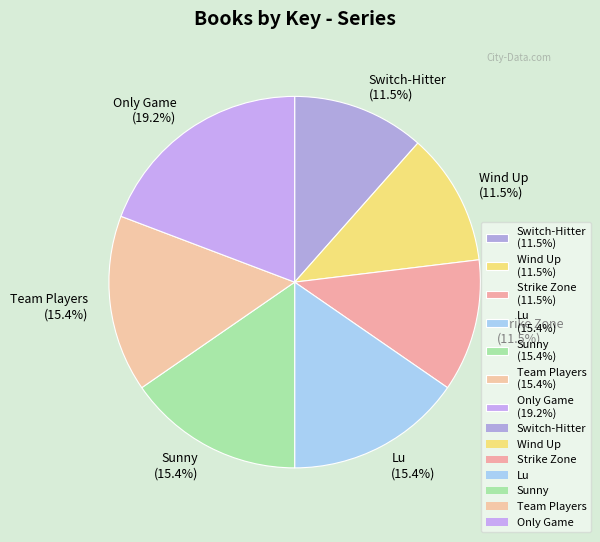

Which has a higher value, Team Players or Strike Zone?

Team Players